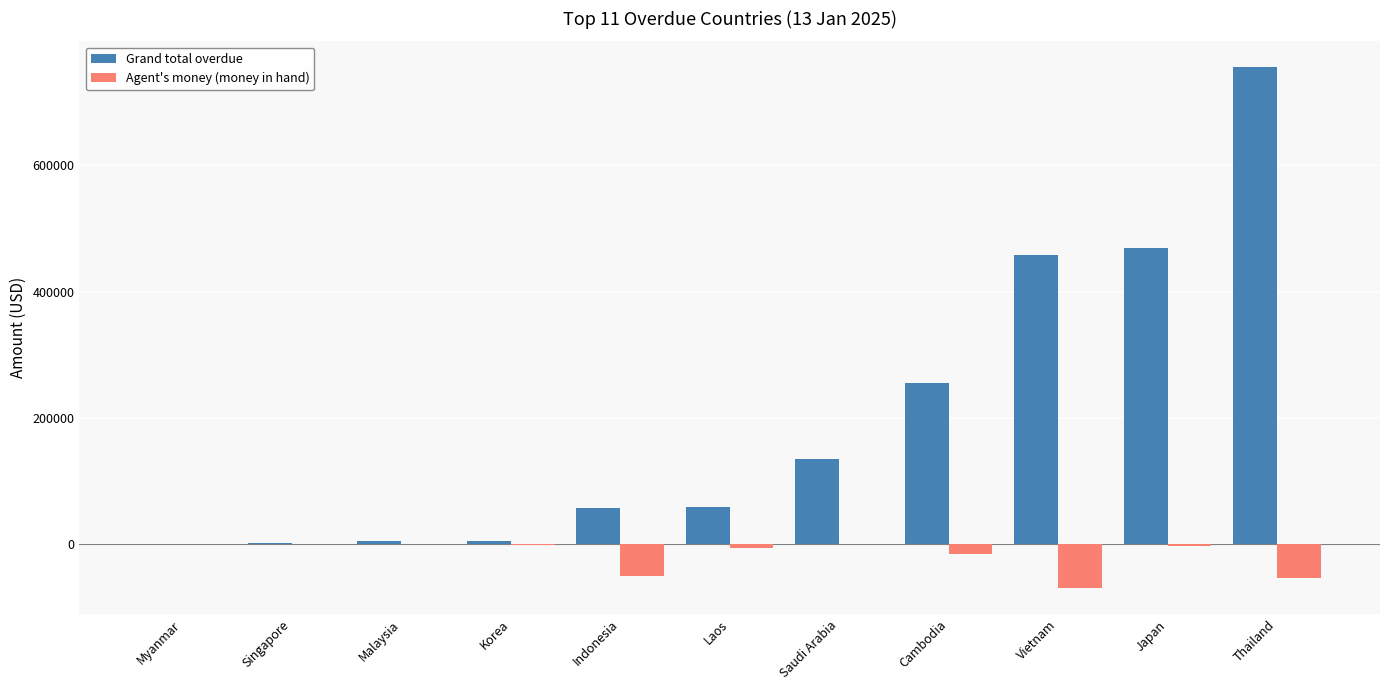

At which category is the sum across all series the highest?

Thailand